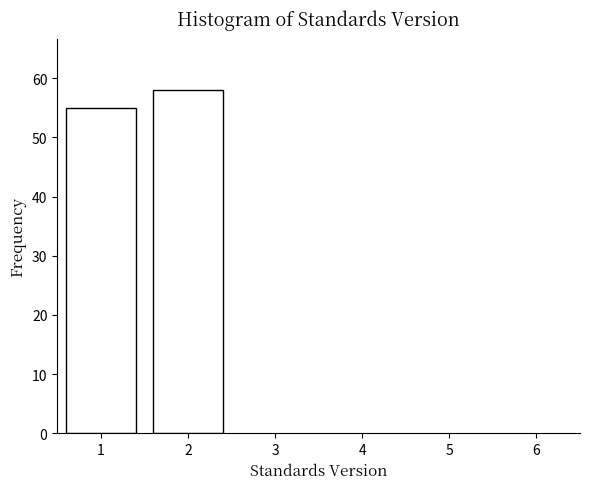

Reading left to right, extract all data points from this chart.

1=55	2=58